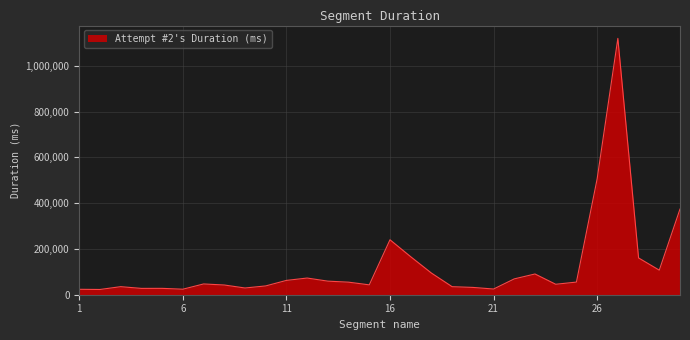

What is the smallest value displayed?

22881